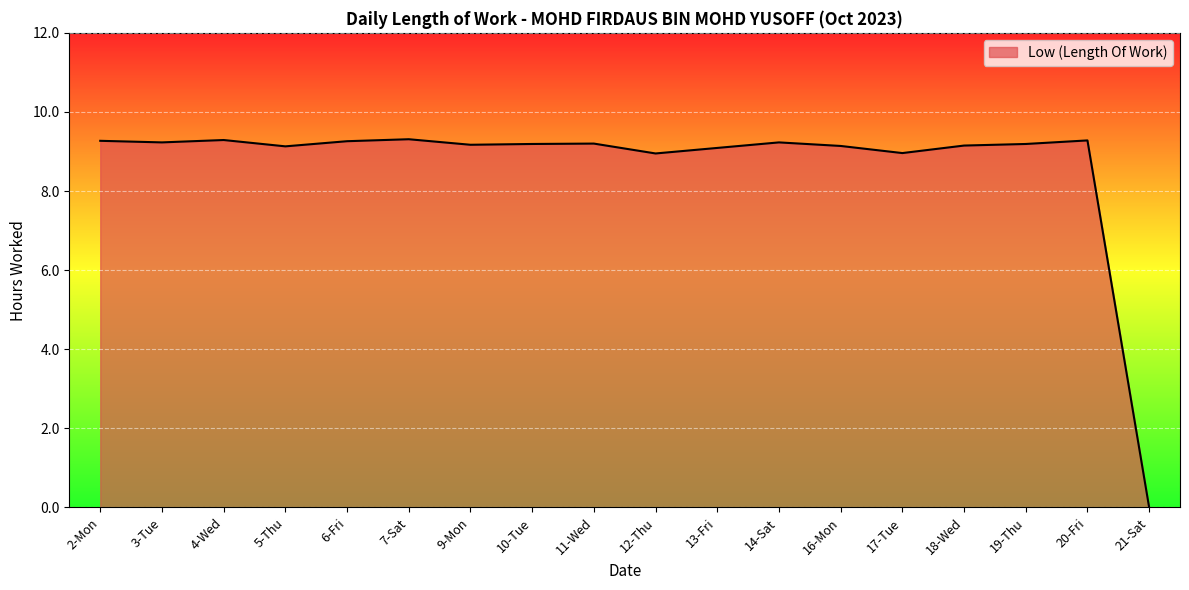

At which label is the value closest to 4?

21-Sat